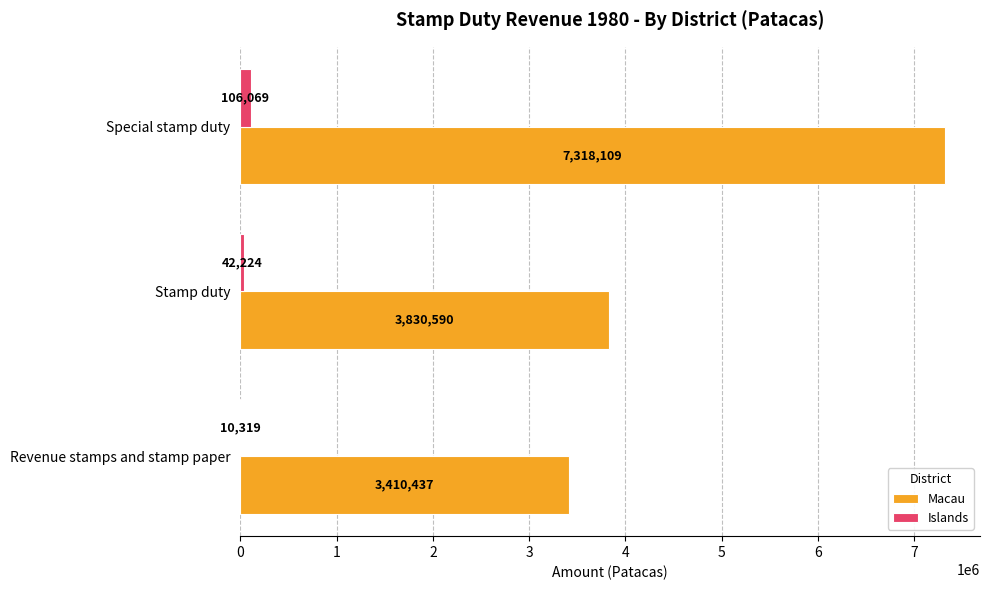

What is the total value across all series at Stamp duty?

3872814